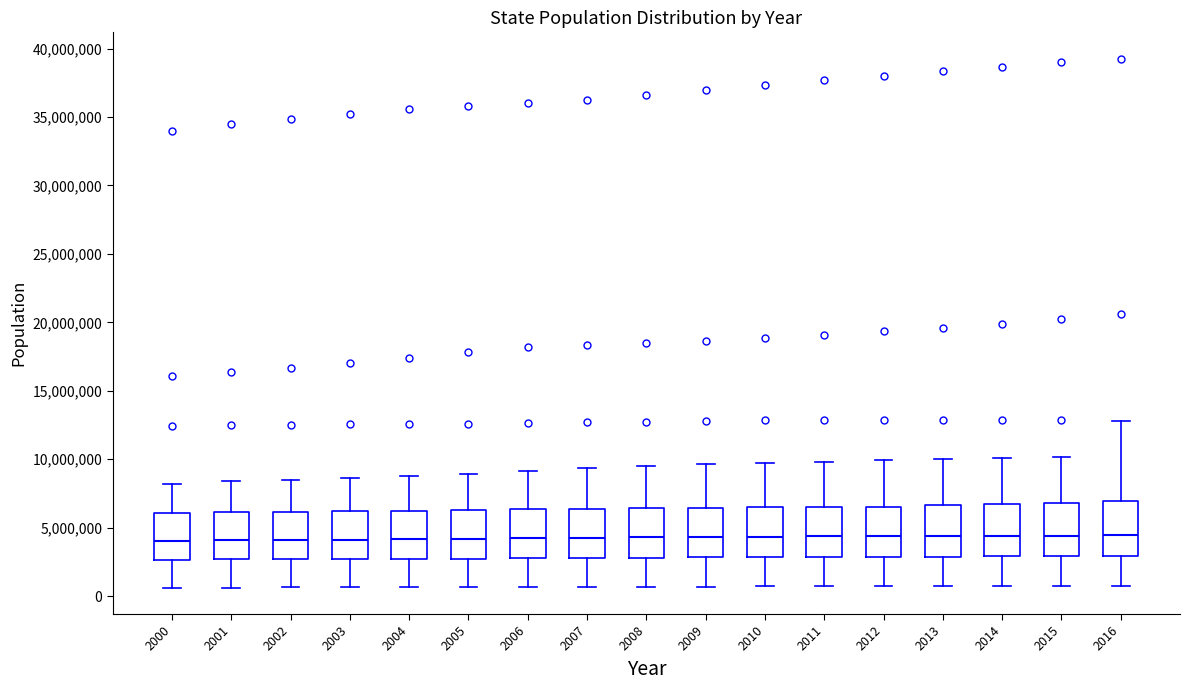

Reading left to right, read every box against the y-axis: the position of its median line, the range the box covers, and the ends of its whiskers. The values are not printed on the chart, so give them approximately, as read against the axis.

2000: median 4000000, box 2500000 to 6000000, whiskers 500000 to 8000000
2001: median 4000000, box 2500000 to 6000000, whiskers 500000 to 8500000
2002: median 4000000, box 2500000 to 6000000, whiskers 500000 to 8500000
2003: median 4000000, box 2500000 to 6000000, whiskers 500000 to 8500000
2004: median 4000000, box 2500000 to 6000000, whiskers 500000 to 9000000
2005: median 4000000, box 2500000 to 6500000, whiskers 500000 to 9000000
2006: median 4000000, box 3000000 to 6500000, whiskers 500000 to 9000000
2007: median 4500000, box 3000000 to 6500000, whiskers 500000 to 9500000
2008: median 4500000, box 3000000 to 6500000, whiskers 500000 to 9500000
2009: median 4500000, box 3000000 to 6500000, whiskers 500000 to 9500000
2010: median 4500000, box 3000000 to 6500000, whiskers 500000 to 9500000
2011: median 4500000, box 3000000 to 6500000, whiskers 500000 to 10000000
2012: median 4500000, box 3000000 to 6500000, whiskers 500000 to 10000000
2013: median 4500000, box 3000000 to 6500000, whiskers 500000 to 10000000
2014: median 4500000, box 3000000 to 6500000, whiskers 500000 to 10000000
2015: median 4500000, box 3000000 to 7000000, whiskers 500000 to 10000000
2016: median 4500000, box 3000000 to 7000000, whiskers 500000 to 13000000